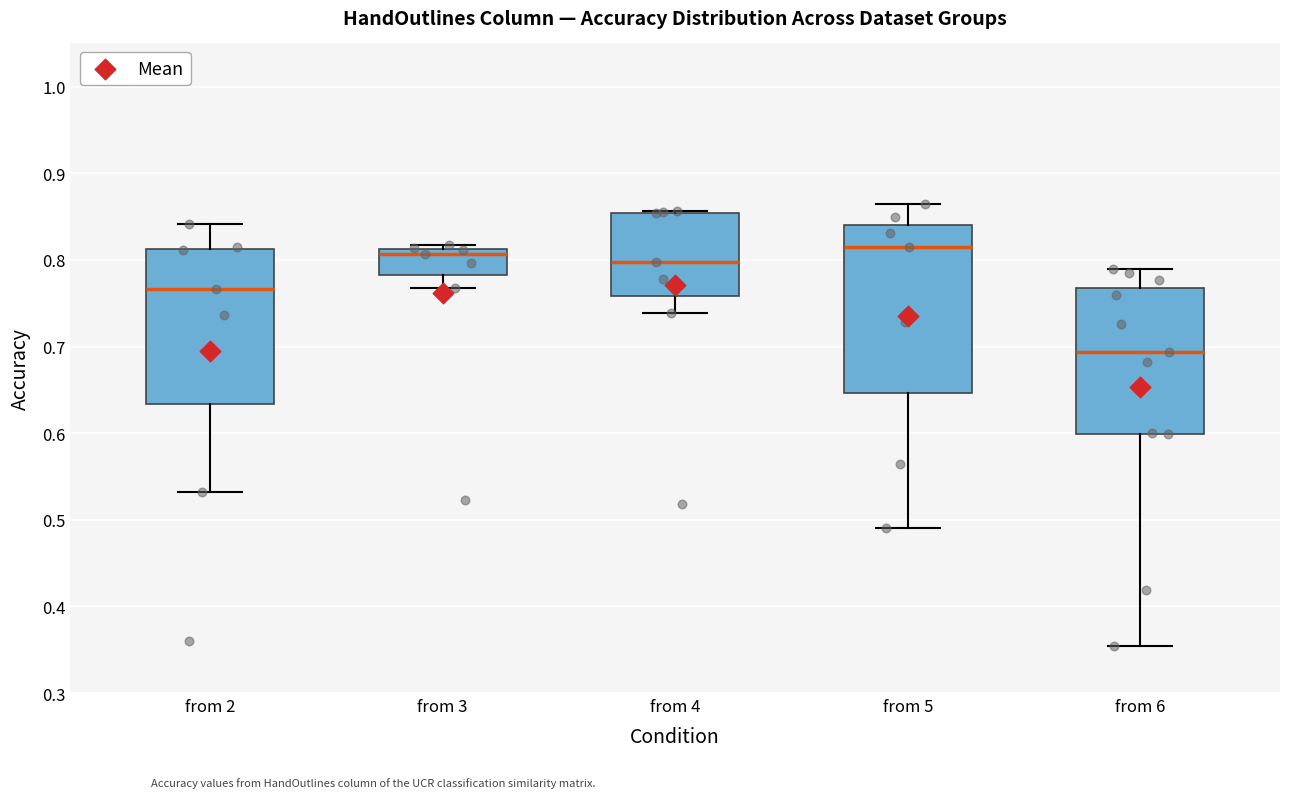

Reading left to right, read every box against the y-axis: the position of its median line, the range the box covers, and the ends of its whiskers. The values are not printed on the chart, so give them approximately, as read against the axis.

from 2: median 0.77, box 0.63 to 0.81, whiskers 0.53 to 0.84
from 3: median 0.81 (just below the box's upper edge), box 0.78 to 0.81, whiskers 0.77 to 0.82
from 4: median 0.80, box 0.76 to 0.85, whiskers 0.74 to 0.86
from 5: median 0.82, box 0.65 to 0.84, whiskers 0.49 to 0.87
from 6: median 0.69, box 0.60 to 0.77, whiskers 0.35 to 0.79